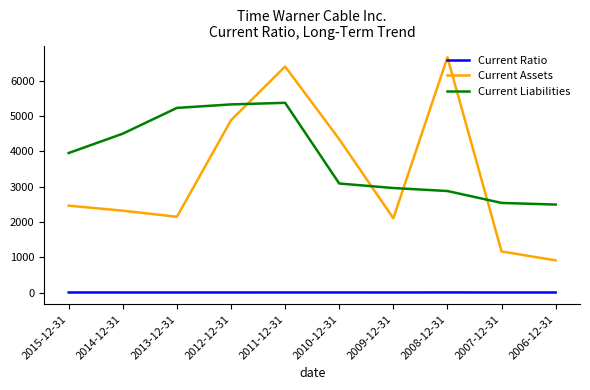

List the series in order of their peak value, highest first.

Current Assets, Current Liabilities, Current Ratio